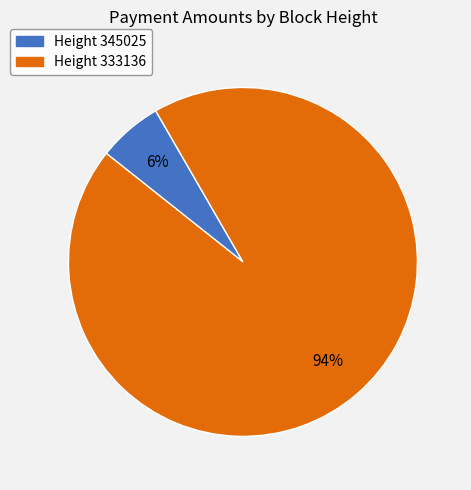

To the nearest percent, what is the average slice percentage?

50%